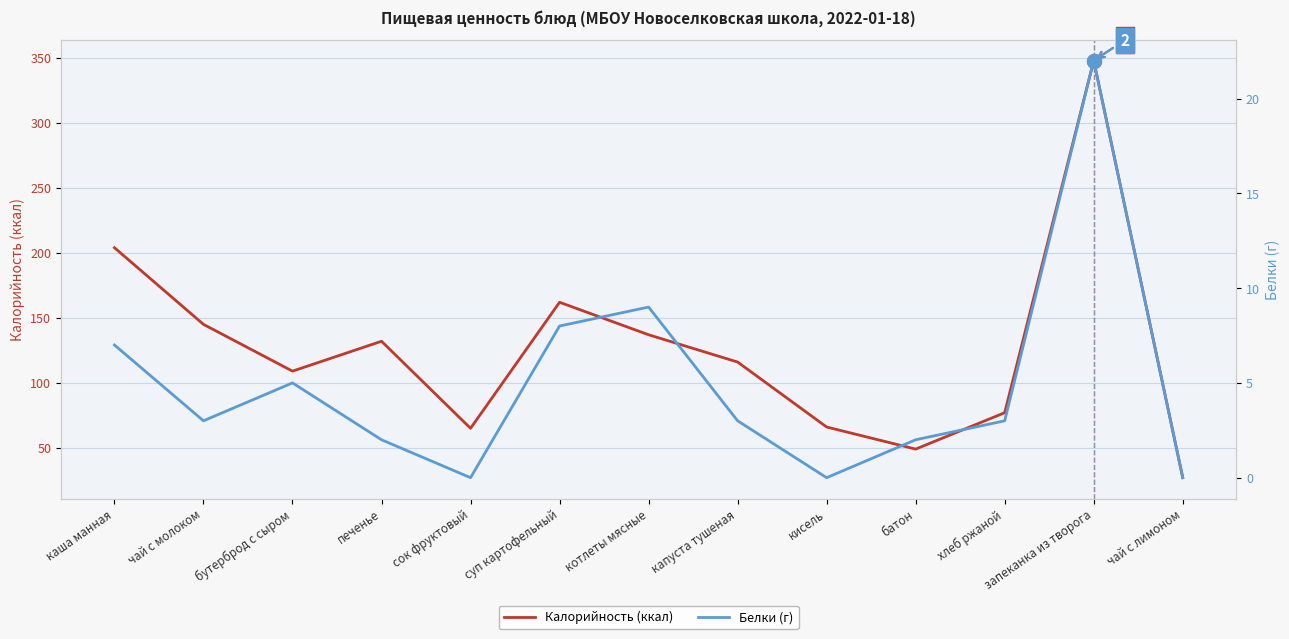

At which label does Белки (г) first exceed 3?

каша манная